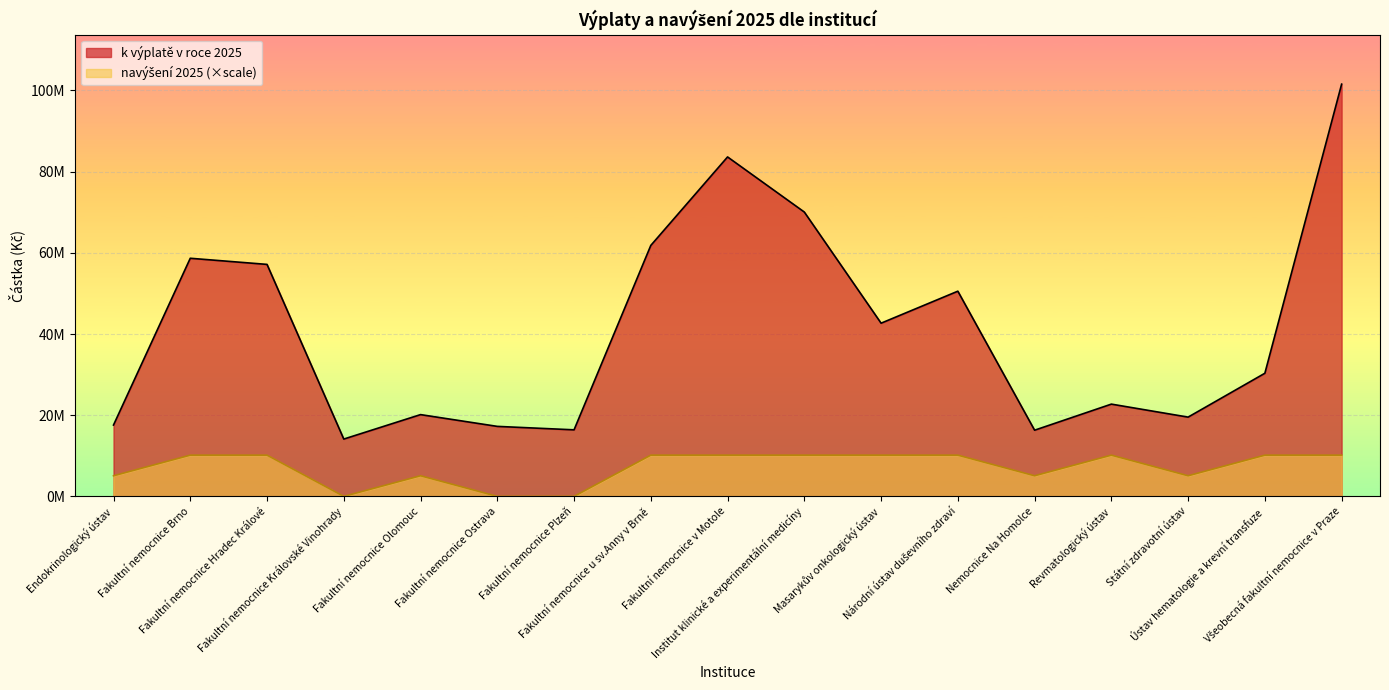

Does the chart display data point markers on the line(s)?

No